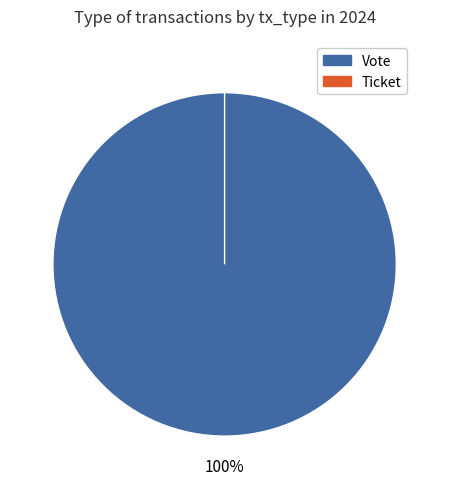

Which category accounts for the majority?

Vote